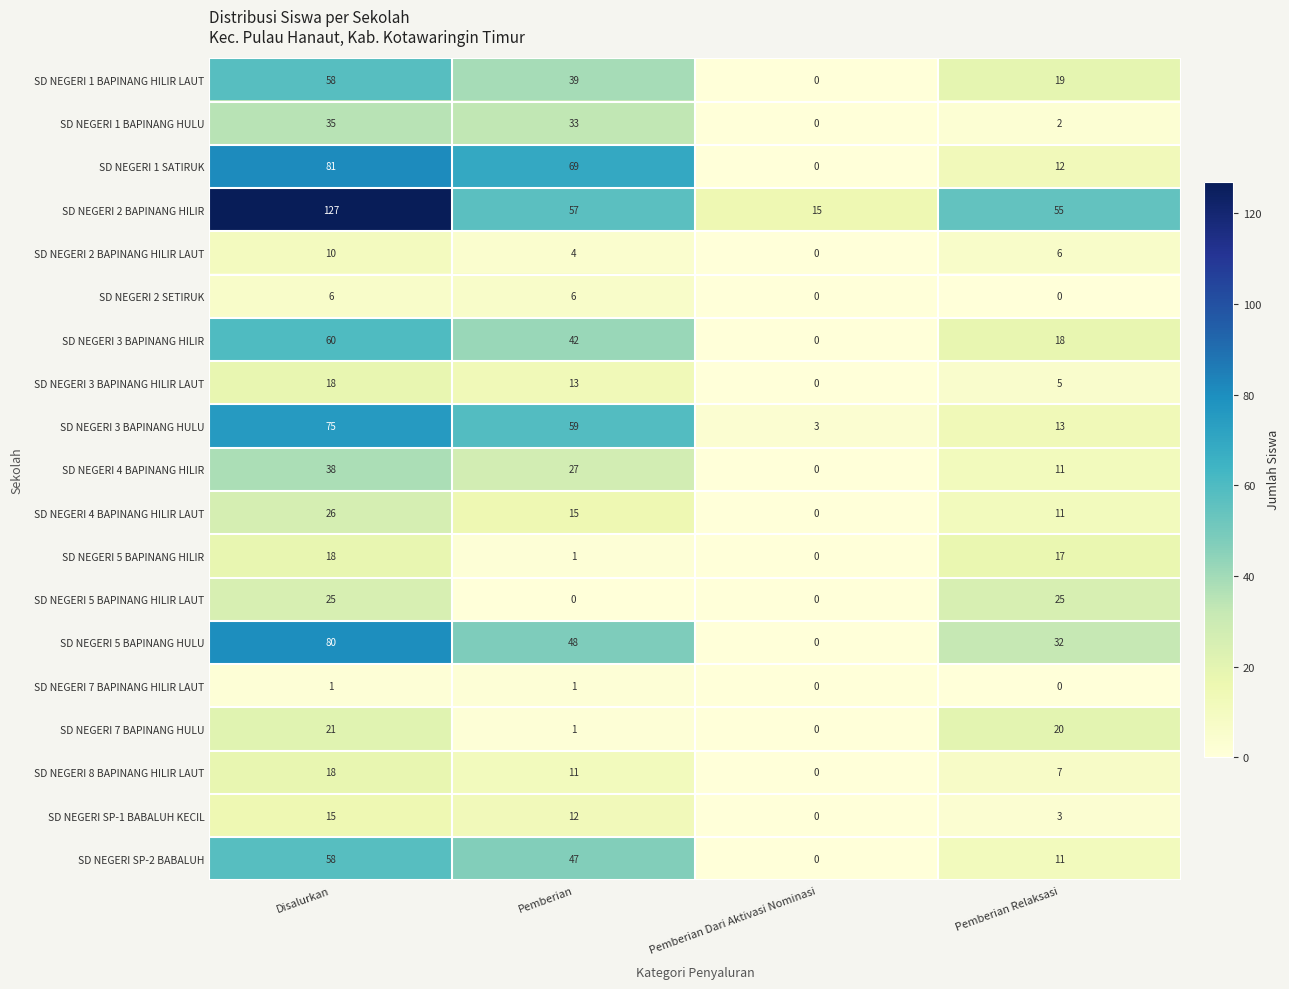

Count the SD NEGERI 2 BAPINANG HILIR LAUT values in the range 4 to 10.

3